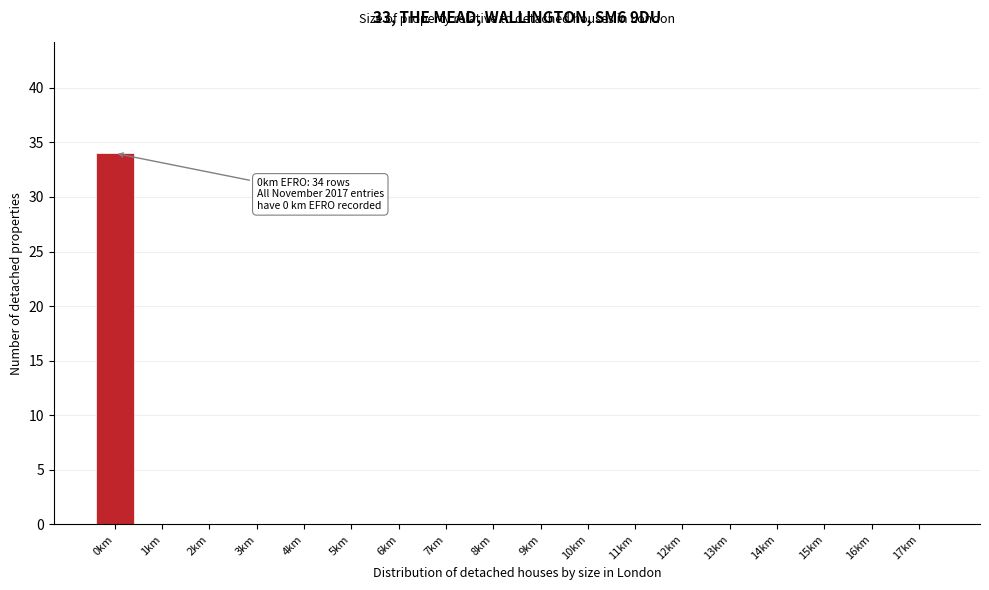

Reading left to right, transcribe all the data shown in this chart.

0km=34	1km=0	2km=0	3km=0	4km=0	5km=0	6km=0	7km=0	8km=0	9km=0	10km=0	11km=0	12km=0	13km=0	14km=0	15km=0	16km=0	17km=0